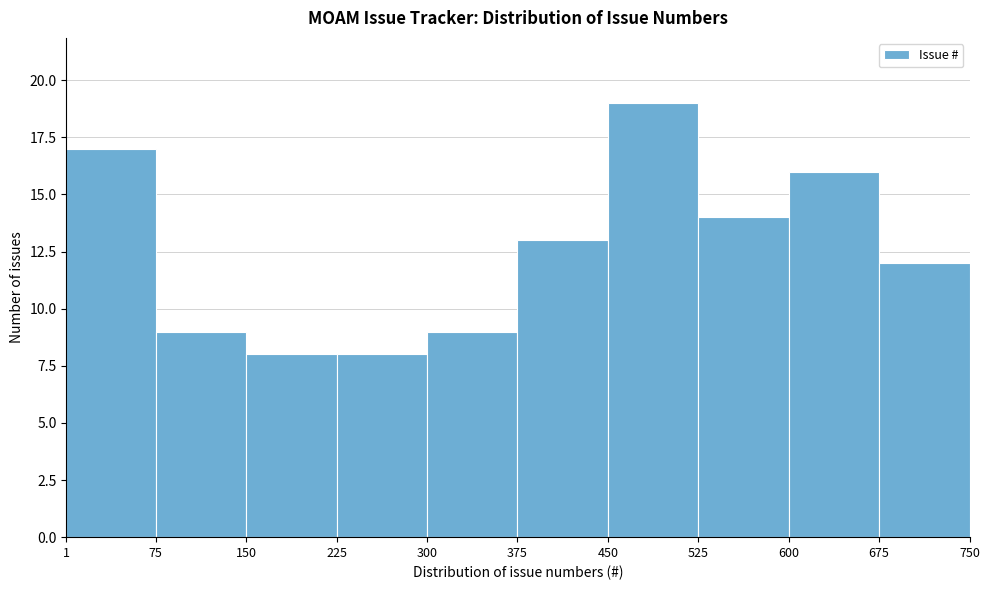

What is the height of the bar covering 675 to 750 on the x-axis? The values are not printed on the chart, so give them approximately, as read against the axis.

12